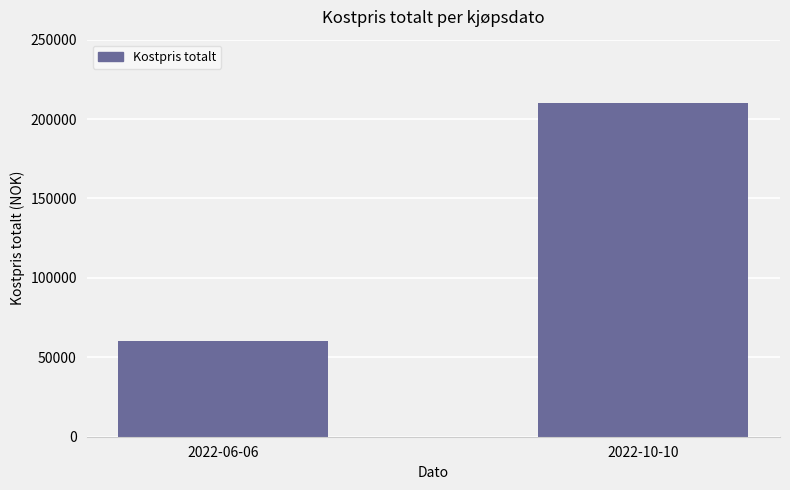

At which category does the chart reach its peak across all series?

2022-10-10